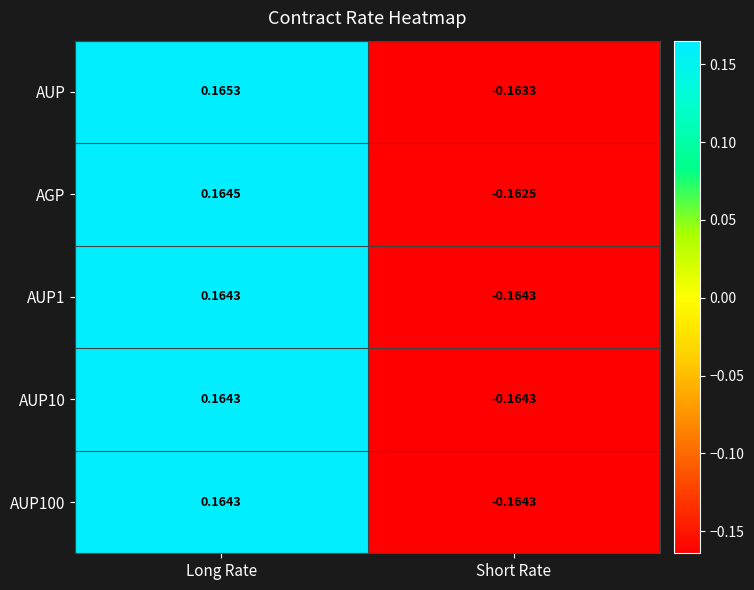

At which category is the sum across all series the highest?

Long Rate